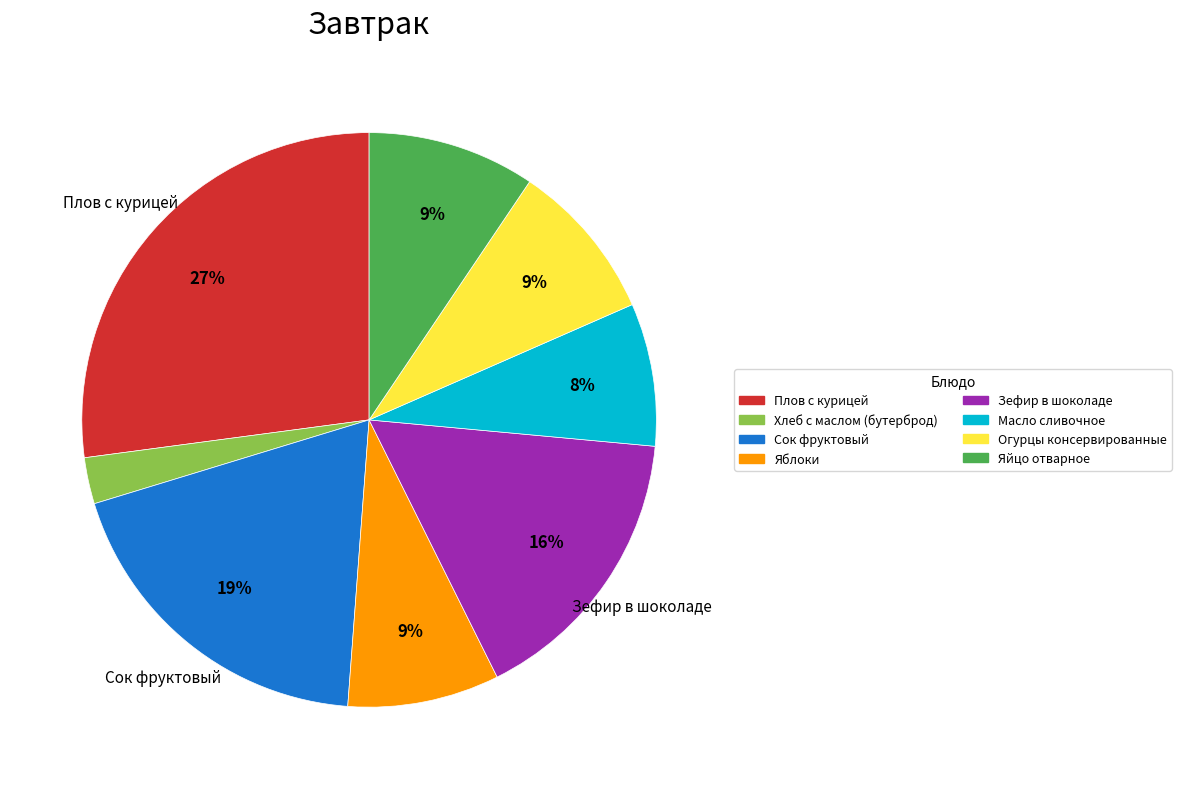

Is the sum of Огурцы консервированные and Плов с курицей greater than half?

No